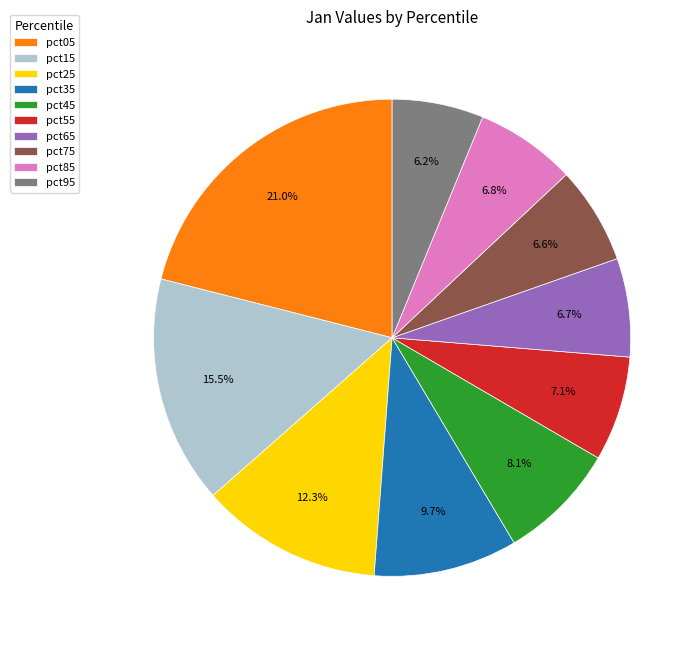

To the nearest percent, what is the combined percentage of pct85 and pct95?

13%